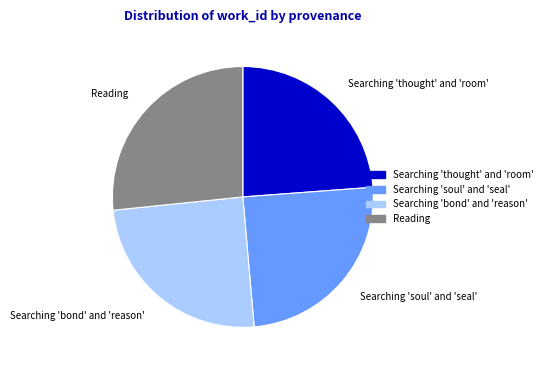

How many slices are in this pie chart?

4